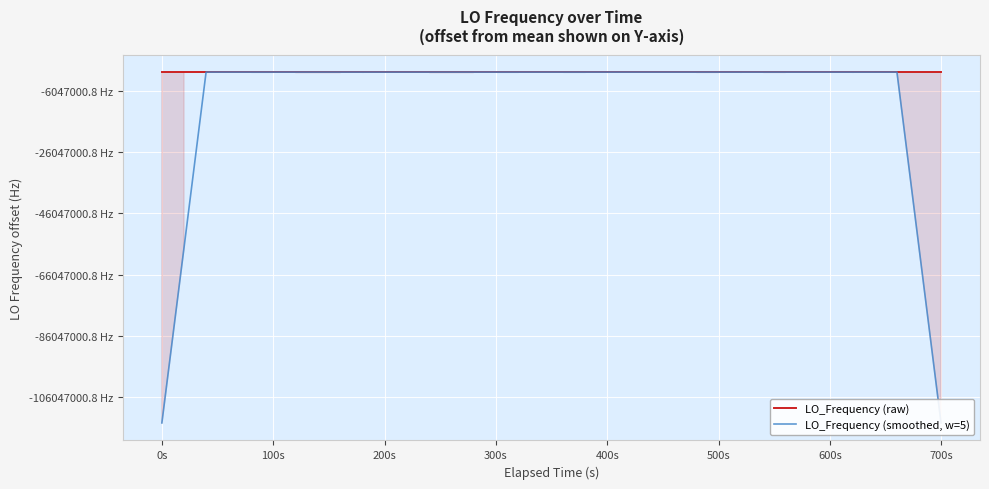

Reading right to left, transcribe all the data shown in this chart.

LO_Frequency (raw): 286046998.9	286046999.9	286047000.1	286047001.2	286046998.1	286046998.1	286047001.1	286046998.2	286047001.2	286047000.9	286047000.9	286047000.9	286047002.2	286047002.2	286046999.9	286047002.8	286047000.1	286047002.8	286047002.8	286047000.1	286047001.0	286047000.9	286047001.0	286047000.5	286047002.1	286047001.6	286047002.2	286046999.8	286047000.4	286046999.7	286046999.7	286047002.6	286047002.2	286047002.6	286046999.9	286047000.6	286047000.9	286046999.9	286047000.1	286047000.4
LO_Frequency (smoothed, w=5): 171628199.8	228837600.0	286046999.6	286046999.5	286046999.7	286046999.3	286046999.3	286046999.9	286047000.5	286047000.4	286047001.2	286047001.4	286047001.2	286047001.6	286047001.4	286047001.6	286047001.7	286047001.7	286047001.4	286047001.5	286047001.2	286047000.7	286047001.1	286047001.2	286047001.5	286047001.2	286047001.2	286047000.7	286047000.4	286047000.4	286047000.9	286047001.4	286047001.4	286047001.6	286047001.2	286047000.8	286047000.3	286047000.4	228837600.3	171628200.1